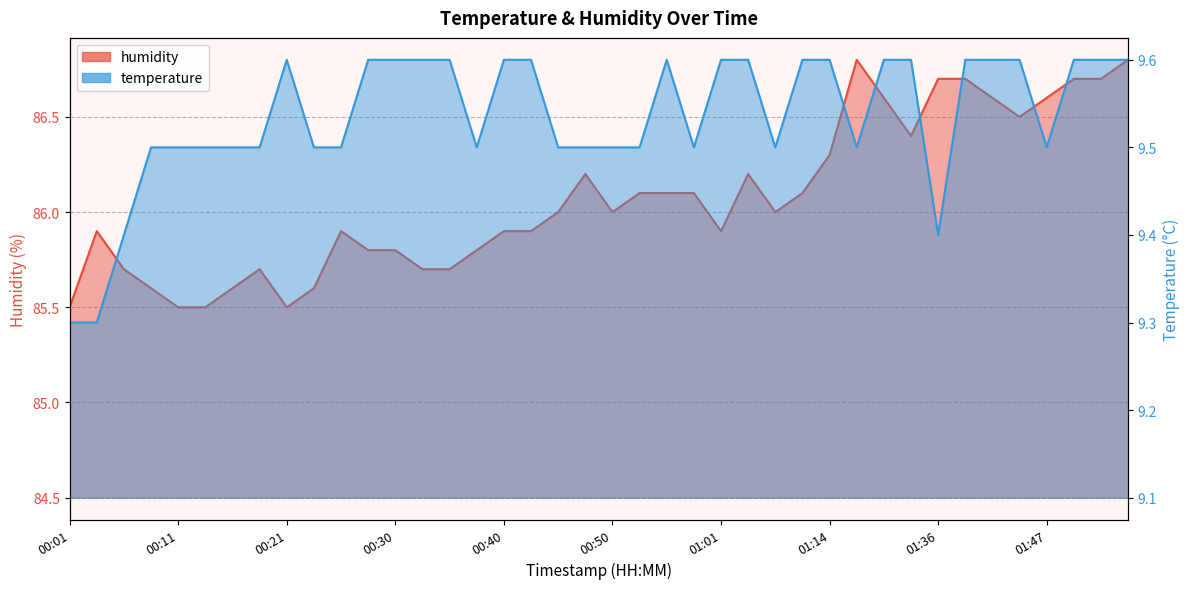

What is the maximum value for temperature?

9.6